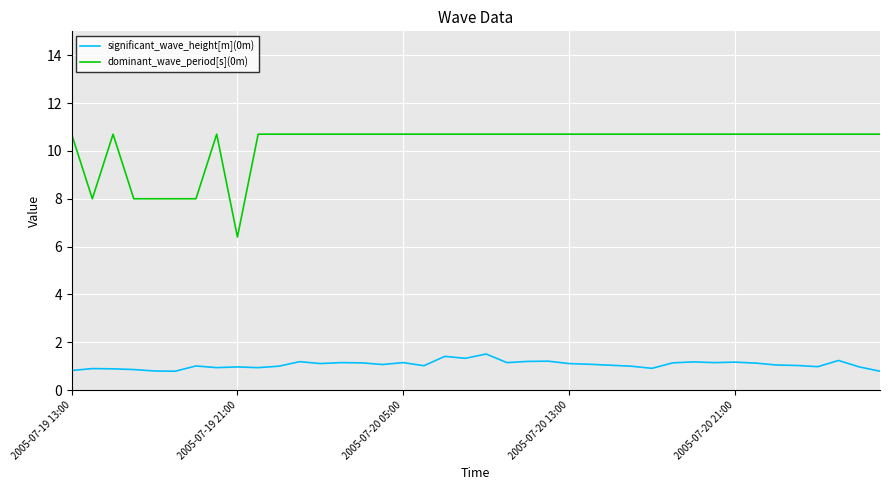

How many lines are shown in the chart?

2